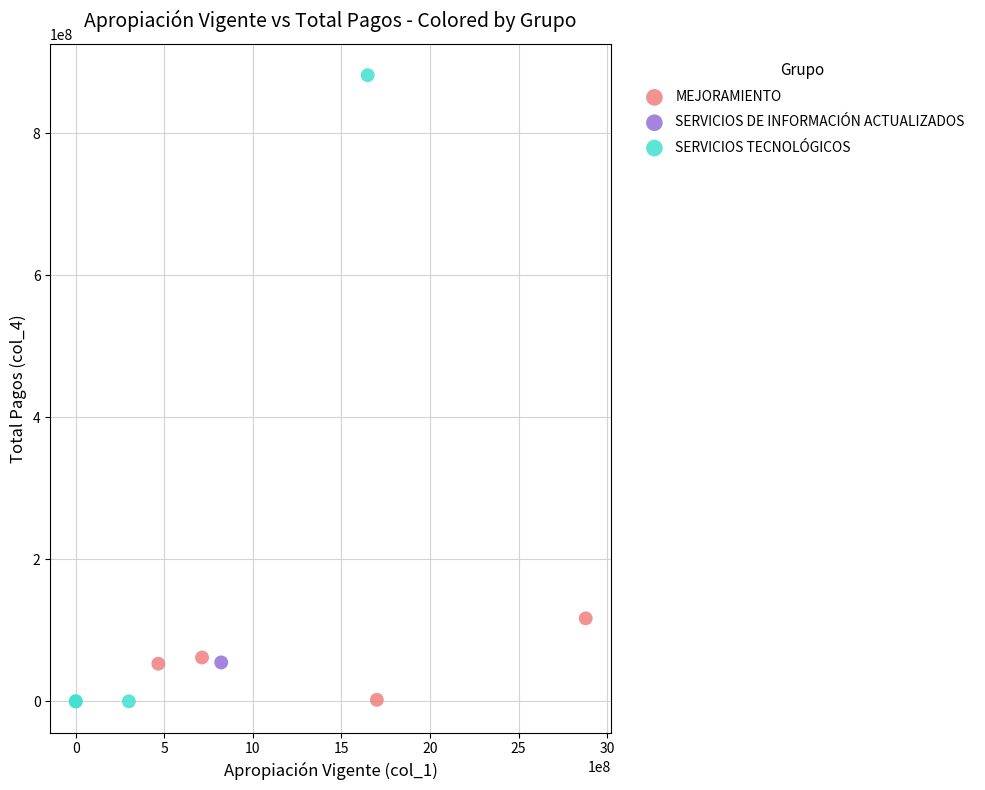

What are all the series names shown in the legend?

MEJORAMIENTO, SERVICIOS DE INFORMACIÓN ACTUALIZADOS, SERVICIOS TECNOLÓGICOS